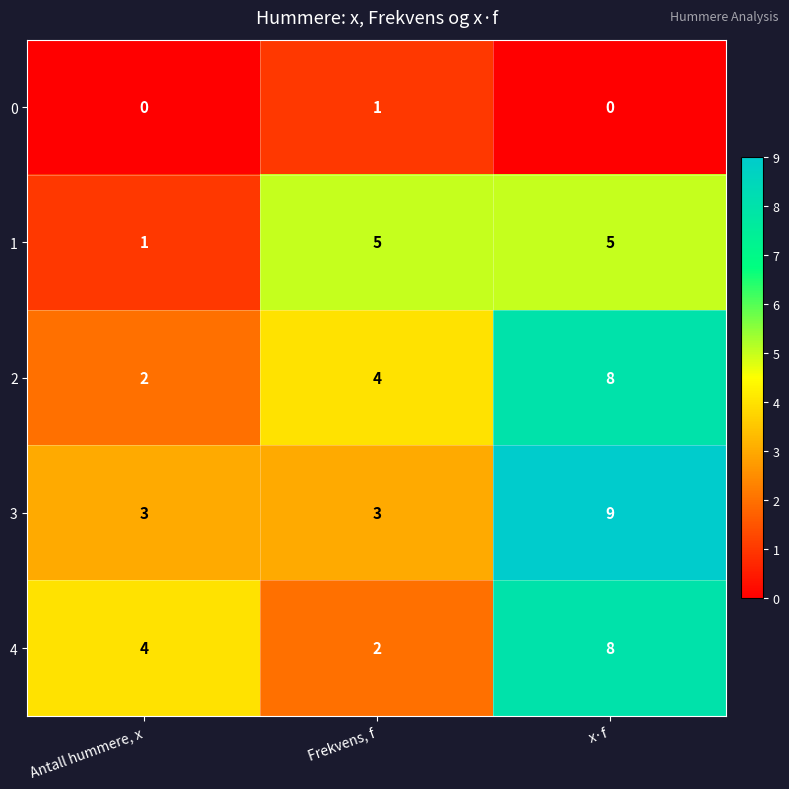

True or false: 2 has a value of 2 at Antall hummere, x.

True